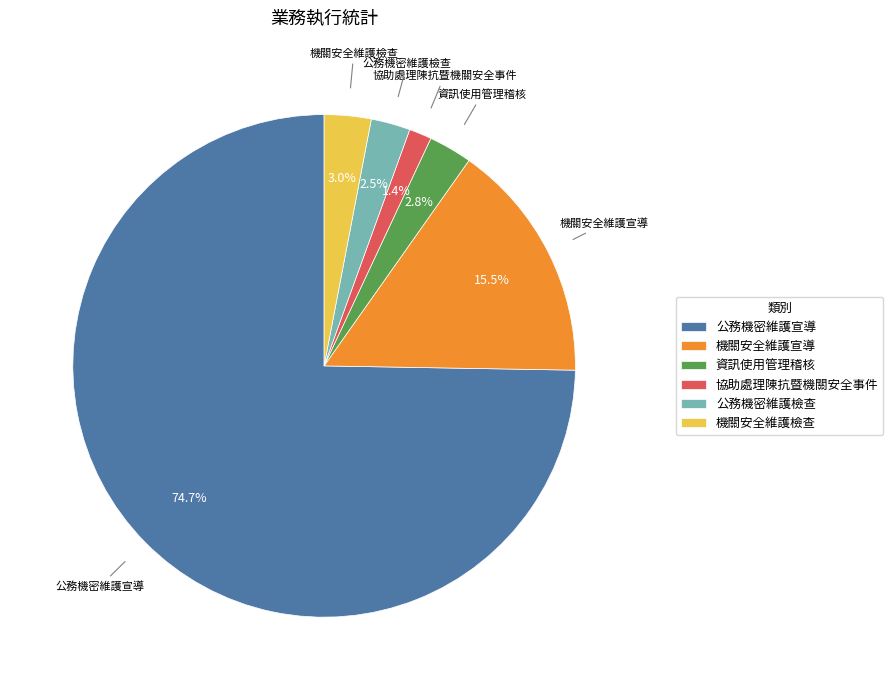

Does any single category account for the majority?

Yes